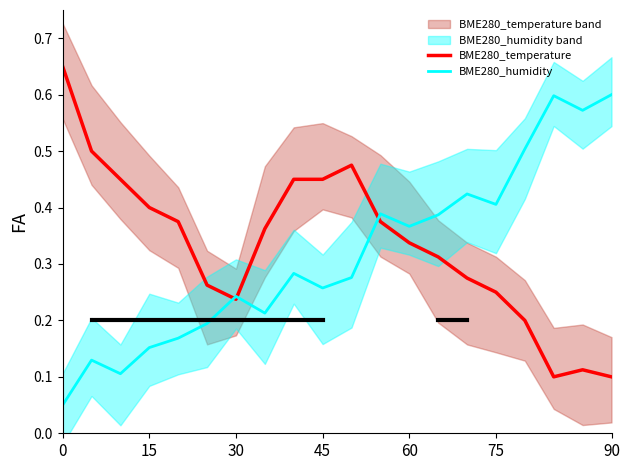

Which series has the largest total across all categories?

BME280_temperature